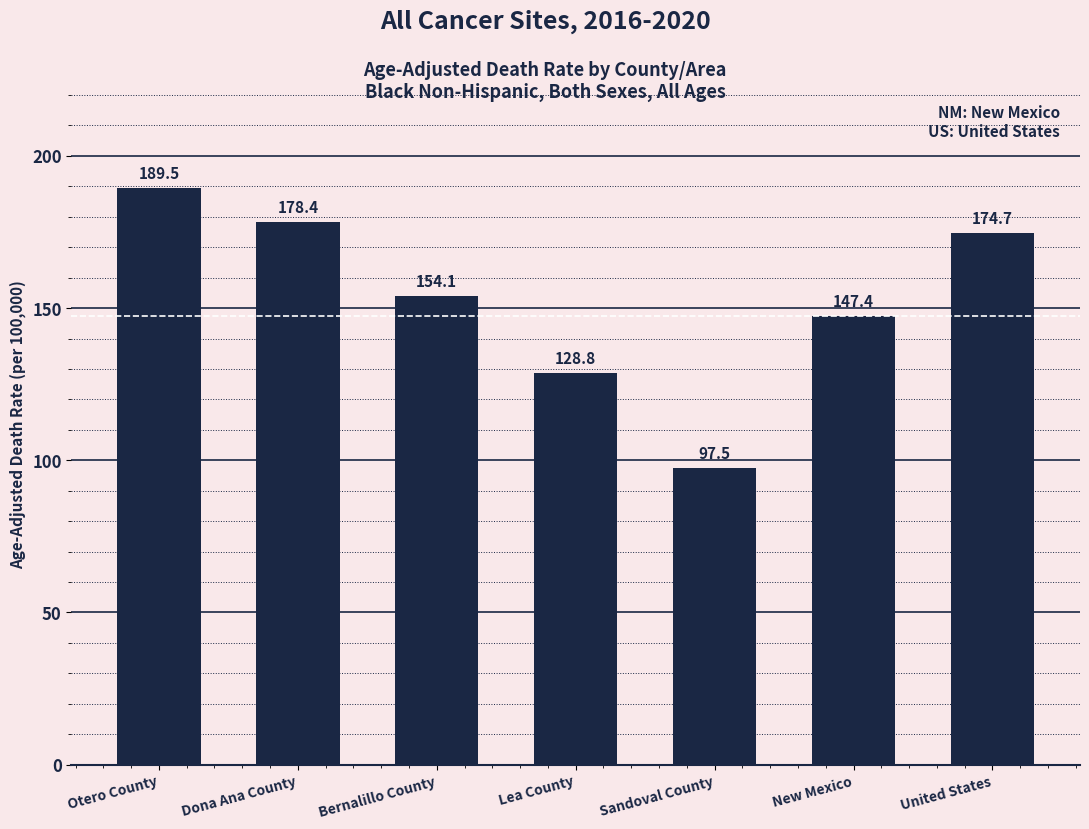

Which has a higher value, Bernalillo County or Dona Ana County?

Dona Ana County